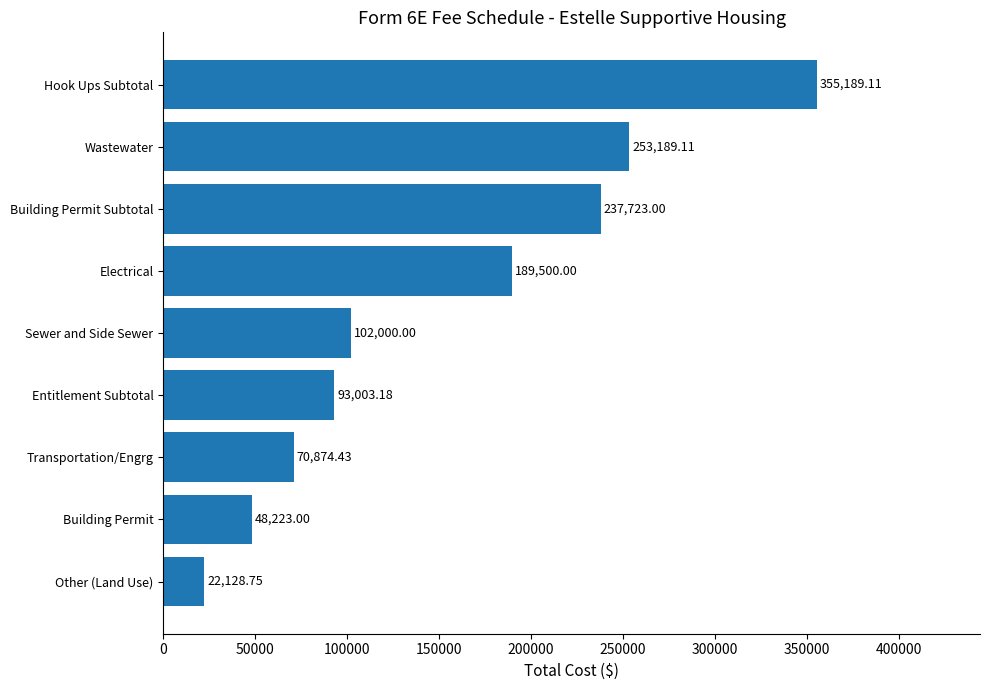

How many bars are there in total?

9